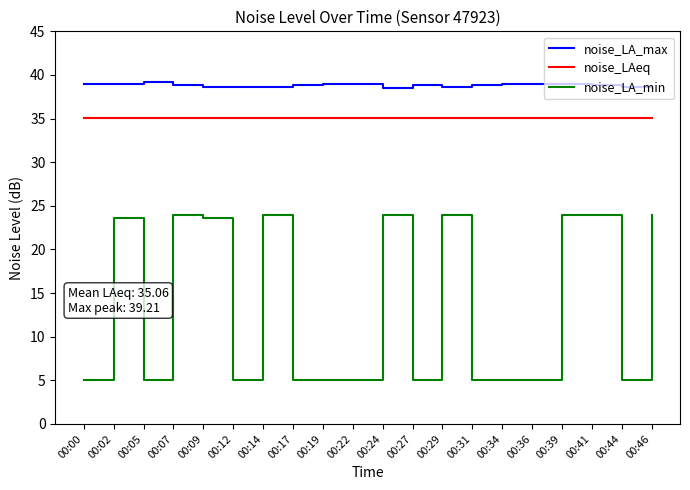

What is the difference between the second highest and minimum values in the noise_LA_min series?

18.9